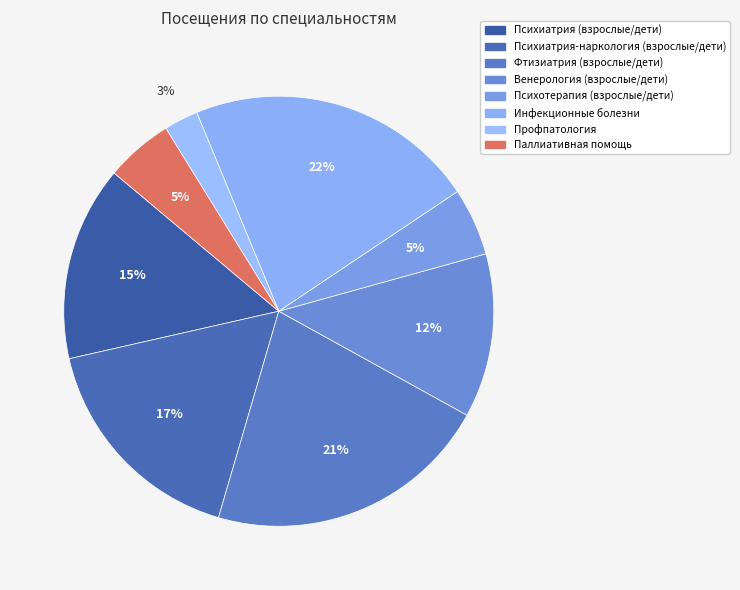

True or false: Венерология (взрослые/дети) accounts for 12% of the total.

True